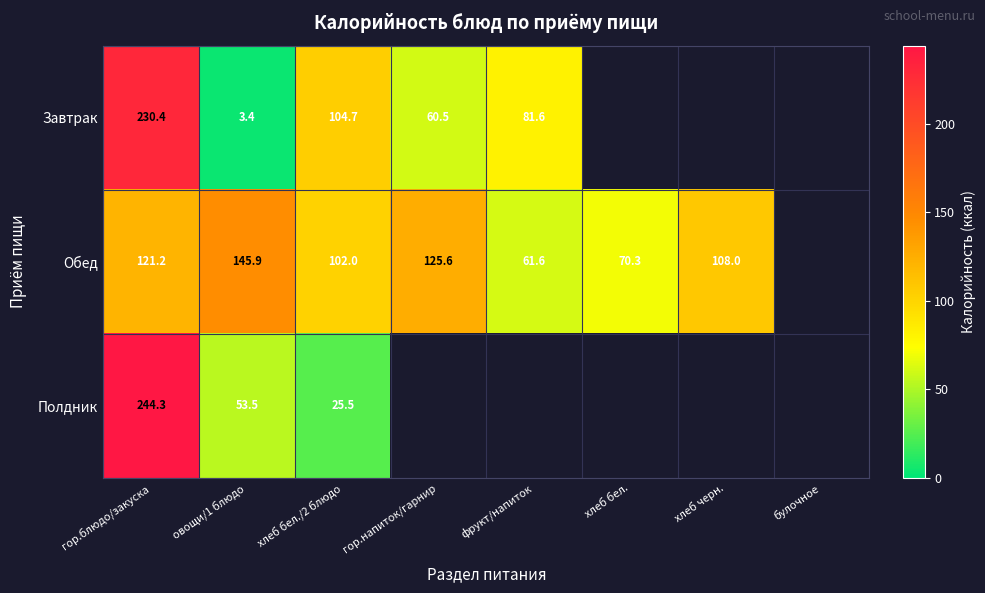

Is the value of Обед at овощи/1 блюдо greater than the value of Полдник at овощи/1 блюдо?

Yes